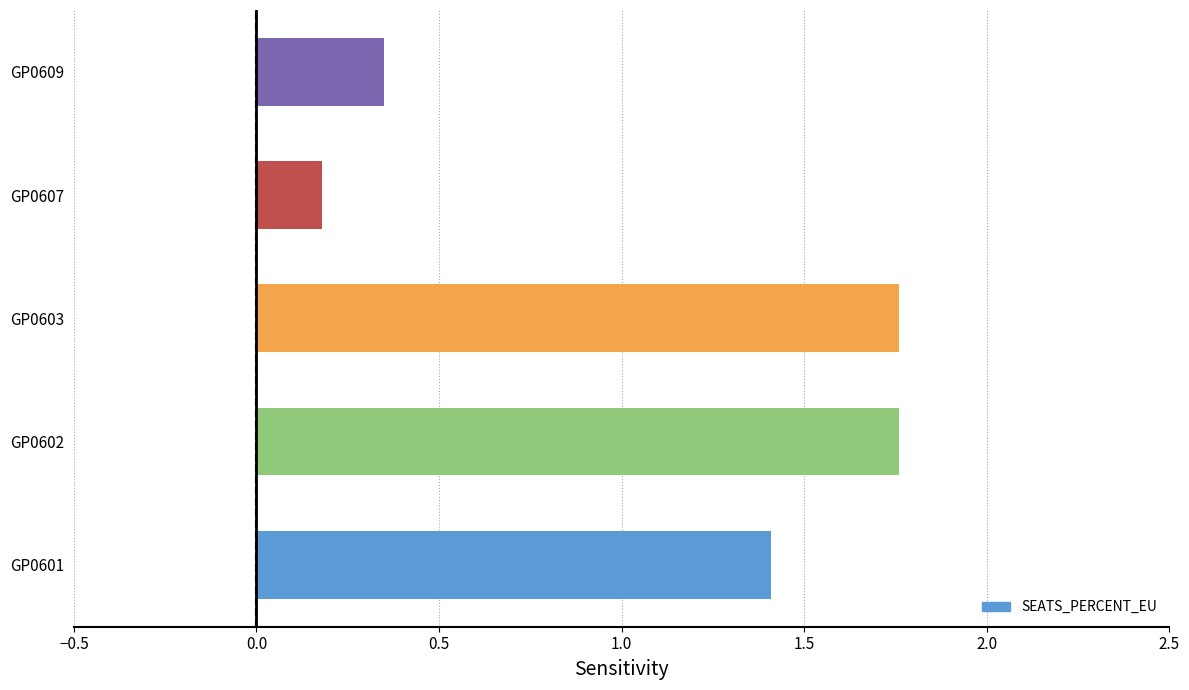

What is the difference between the maximum and minimum values?

1.6